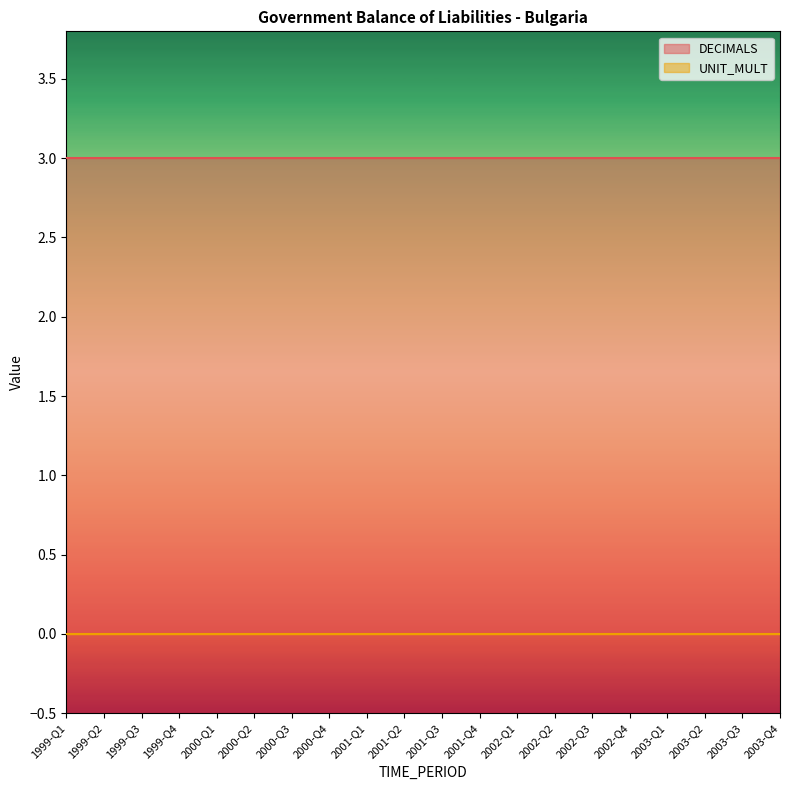

Rank the series by their average value, from highest to lowest.

DECIMALS, UNIT_MULT